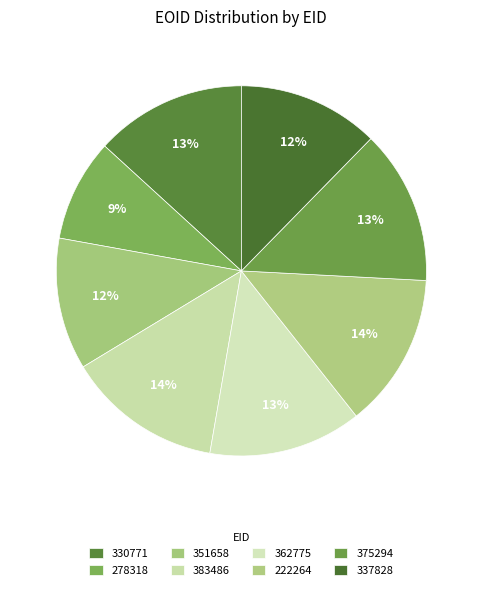

Is it true that 330771 is 2% of the pie?

False